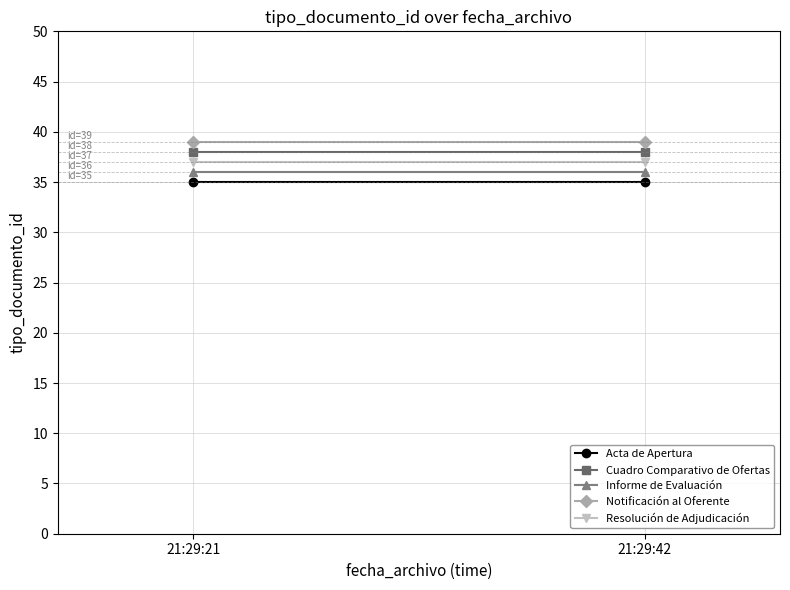

Which category has the highest value in the Cuadro Comparativo de Ofertas series?

21:29:21